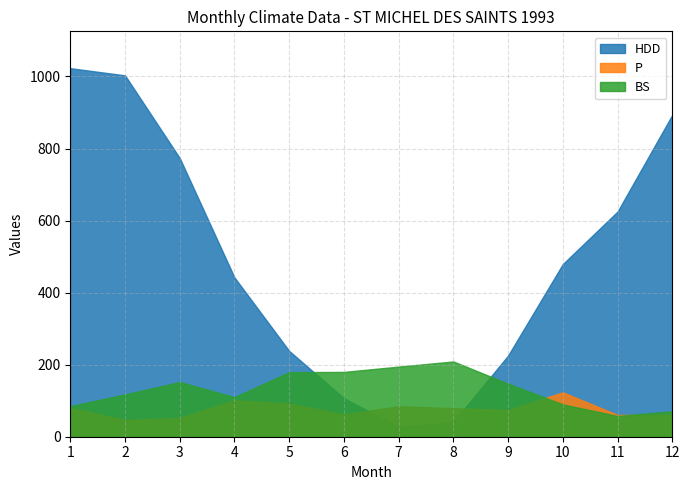

Rank the categories by P value from highest to lowest.

10, 4, 5, 7, 1, 8, 9, 6, 12, 11, 3, 2